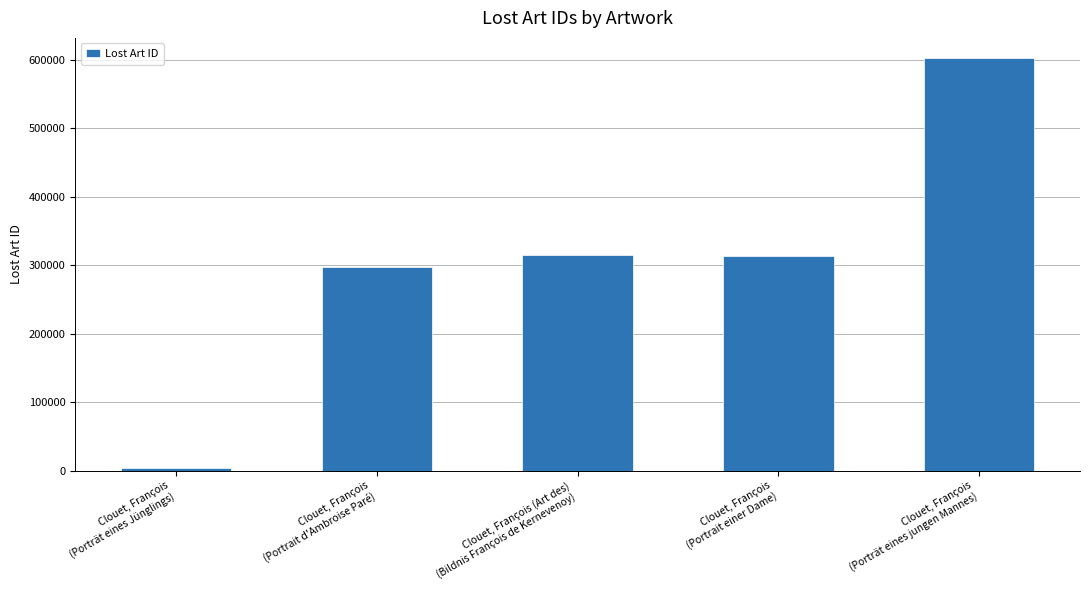

Which has a higher value, Clouet, François (Art des)
(Bildnis François de Kernevenoy) or Clouet, François
(Porträt eines jungen Mannes)?

Clouet, François
(Porträt eines jungen Mannes)